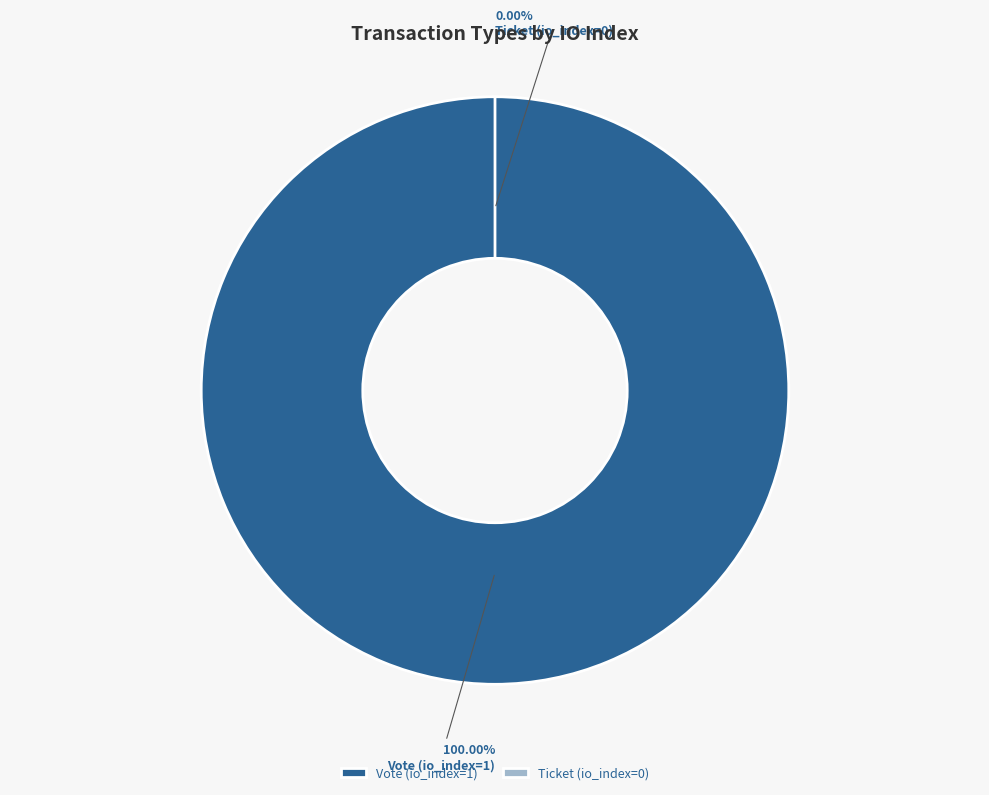

To the nearest percent, what is the combined percentage of Vote (io_index=1) and Ticket (io_index=0)?

100%